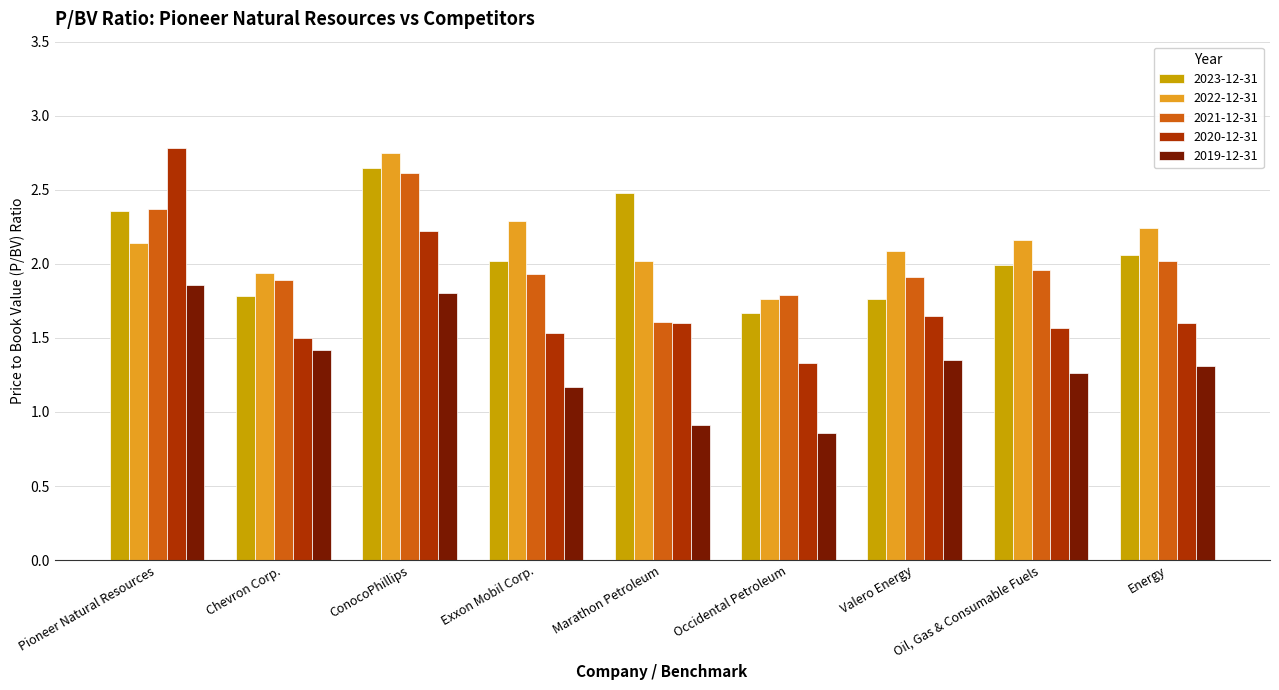

Are the bars grouped side by side (vs. stacked)?

Yes